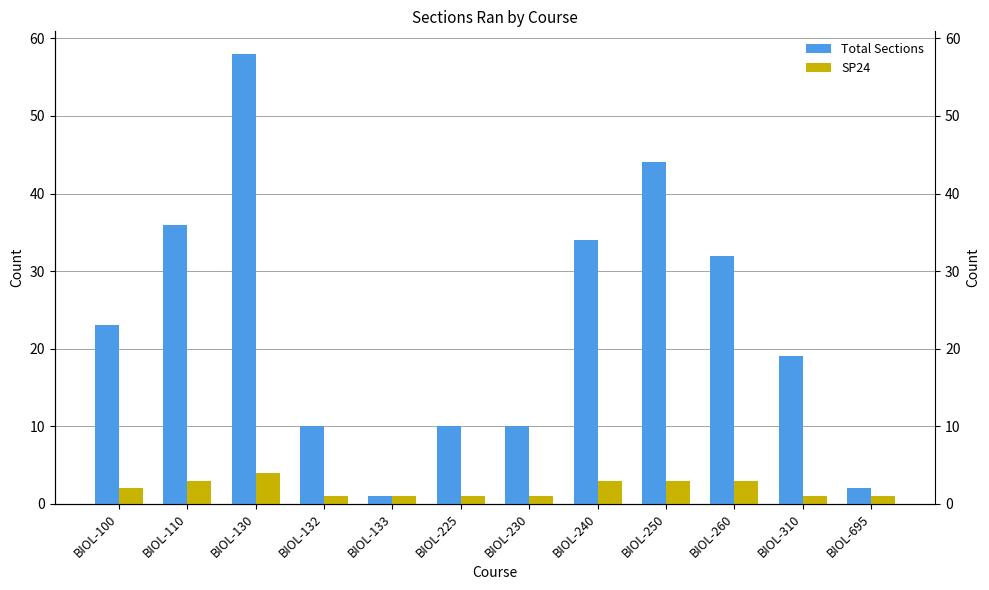

What is the sum of the Total Sections values at BIOL-130 and BIOL-695?

60